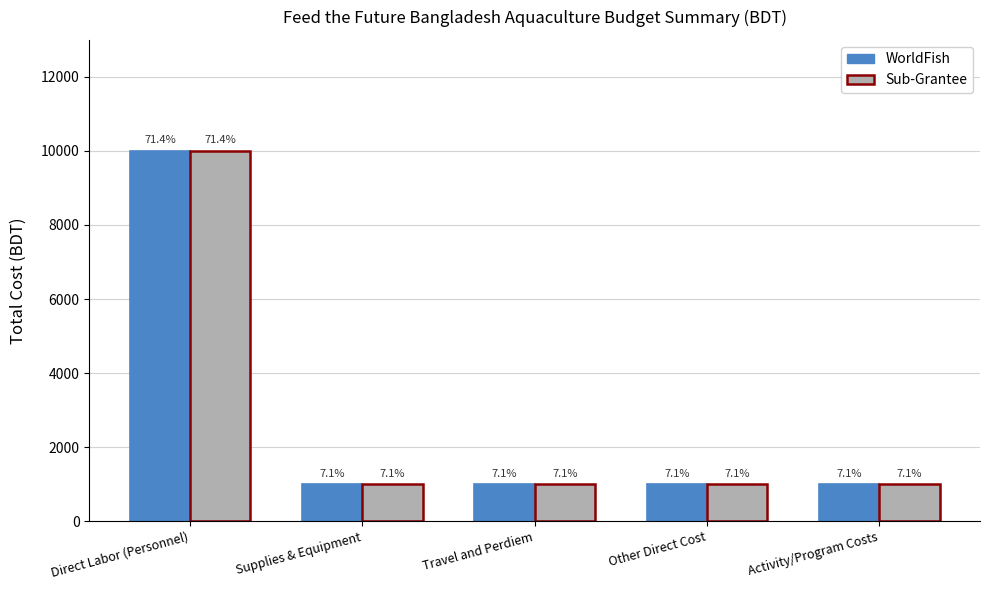

Between Other Direct Cost and Activity/Program Costs, which series saw the biggest shift?

WorldFish